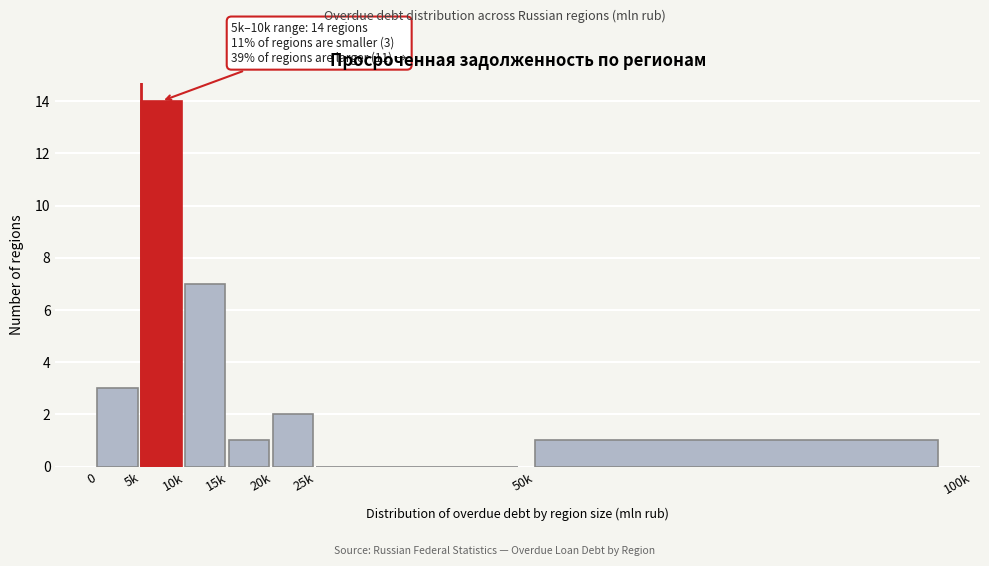

Reading left to right, list all the values displayed in this chart.

0=3	5k=14	10k=7	15k=1	20k=2	25k=0	50k=1